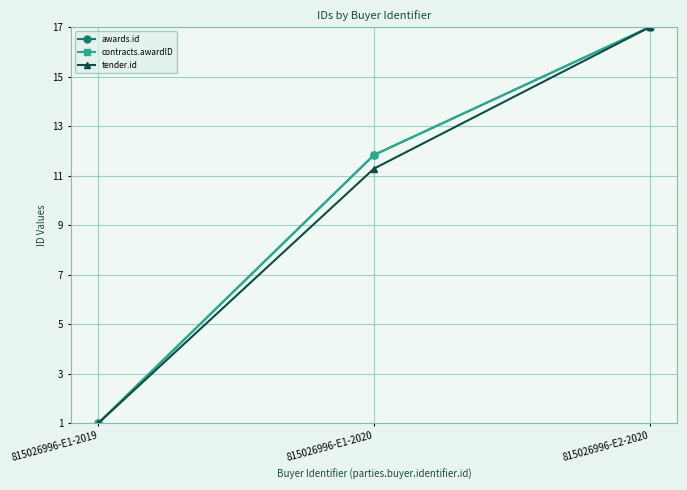

What is the value of the tender.id point at the 3rd from the left?

17.0